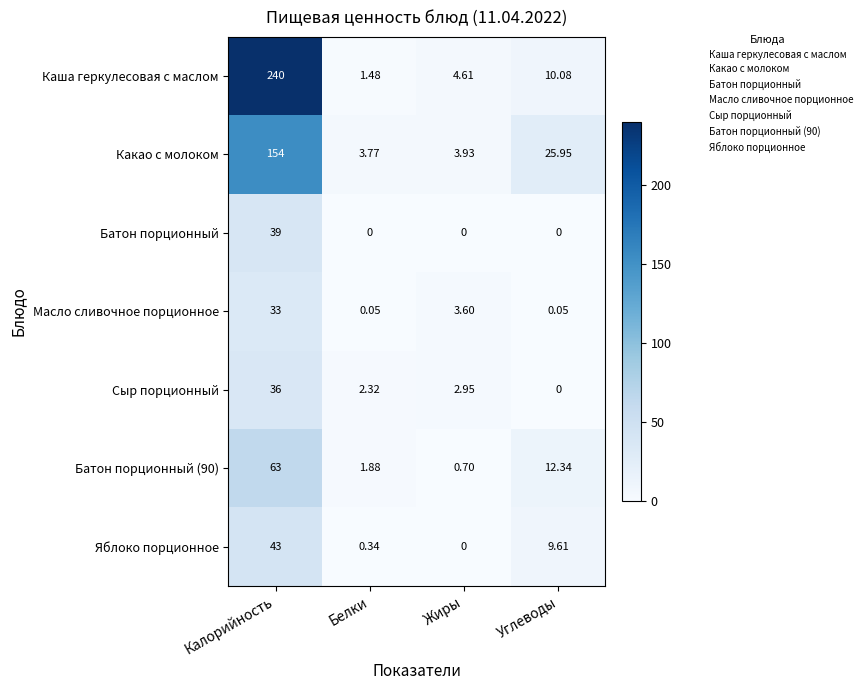

At which category does the chart reach its peak across all series?

Калорийность